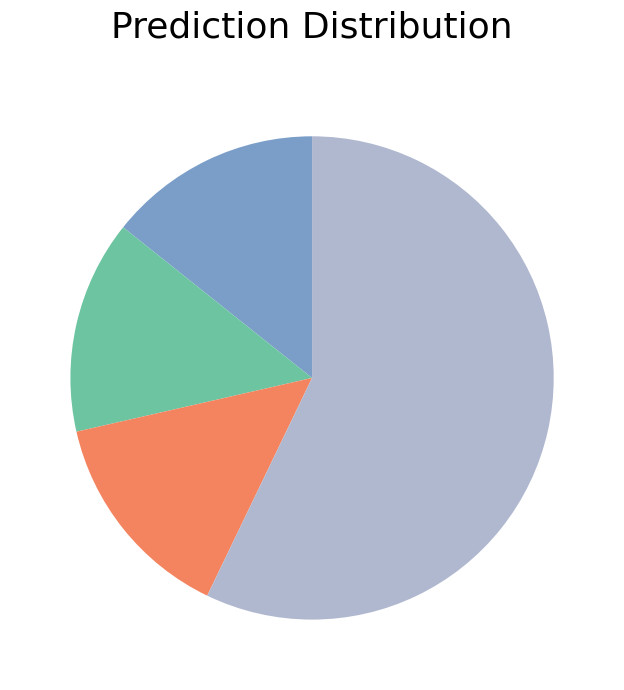

Does any single category account for the majority?

Yes